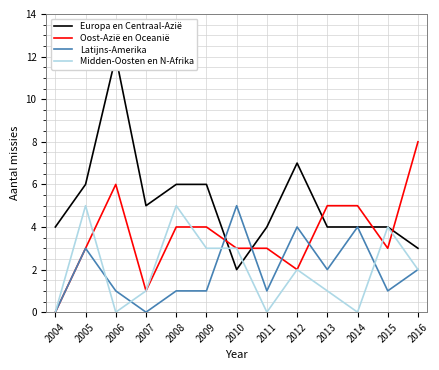

What value does the Midden-Oosten en N-Afrika series have at 2012?

2